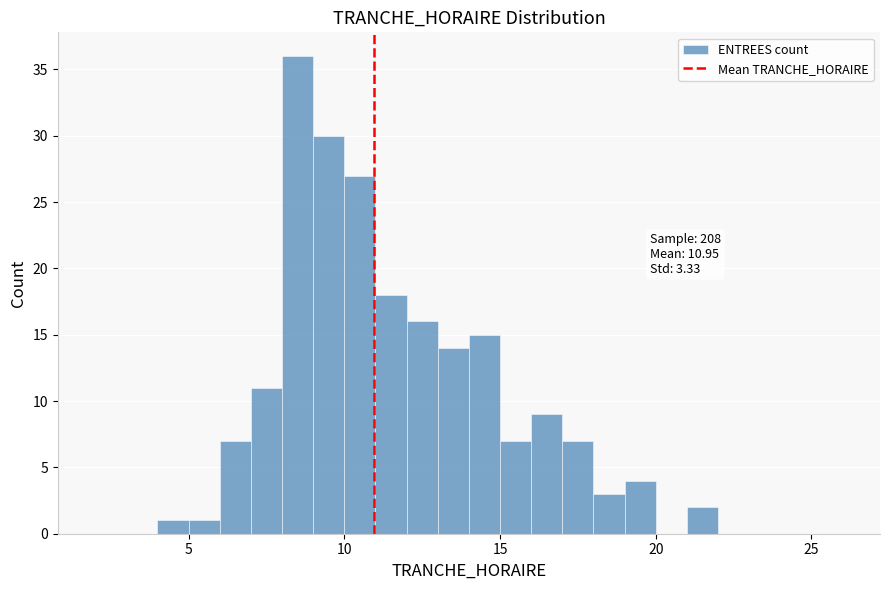

Around what value on the x-axis is the tallest bar? Give the approximate position of its centre, as read against the axis.

8.5